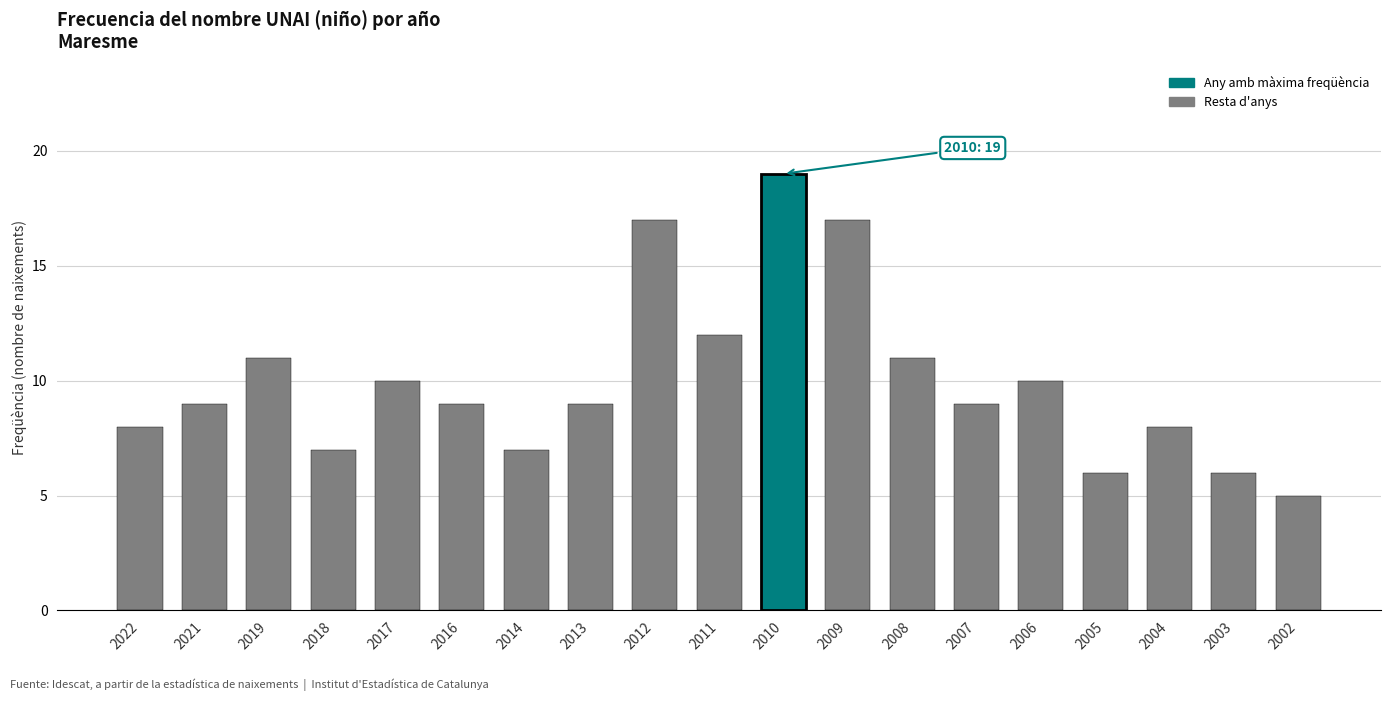

Which has a higher value, 2006 or 2004?

2006